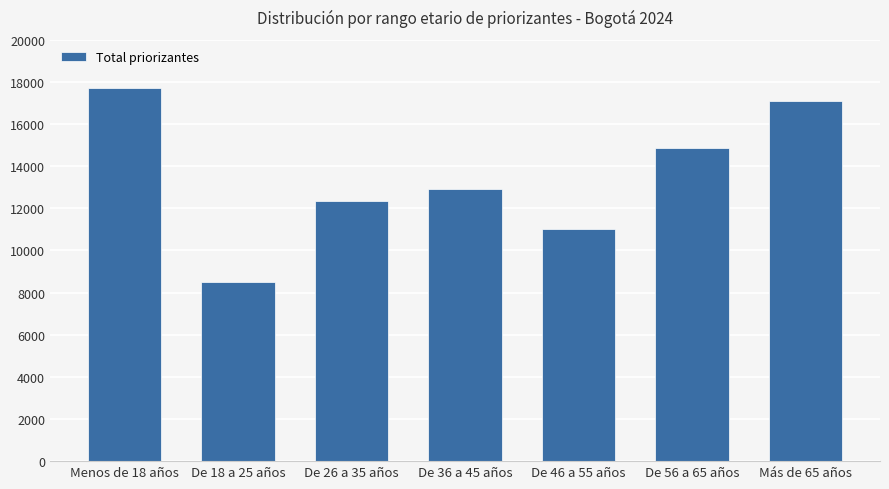

At which label is the value closest to 13102?

De 36 a 45 años